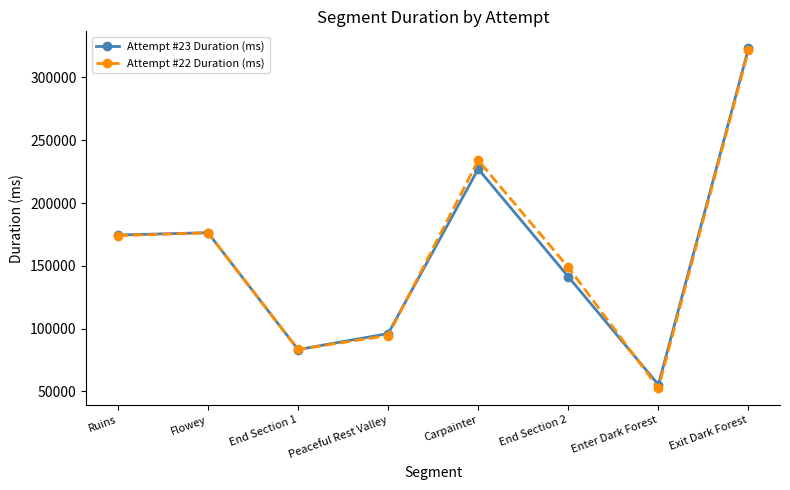

What is the label of the 1st point from the left?

Ruins